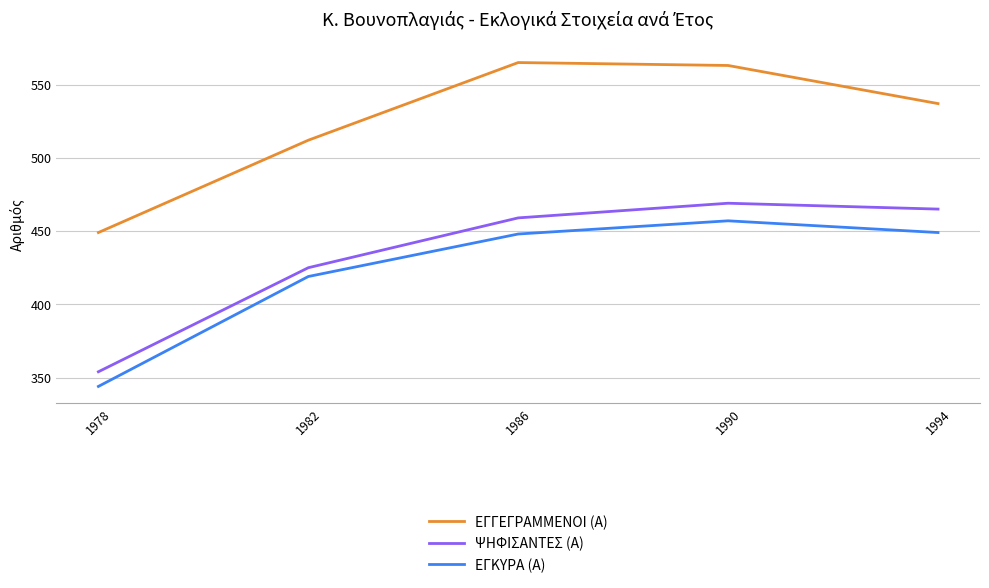

True or false: ΨΗΦΙΣΑΝΤΕΣ (Α) and ΕΓΚΥΡΑ (Α) cross at least once.

False